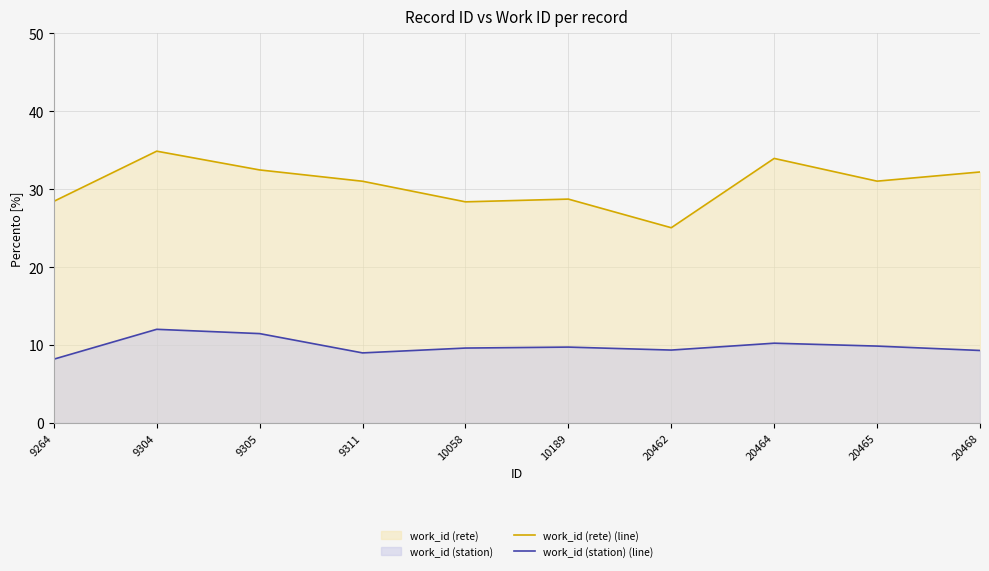

What is the value of the work_id (rete) (line) point at the 1st from the left?

28.4